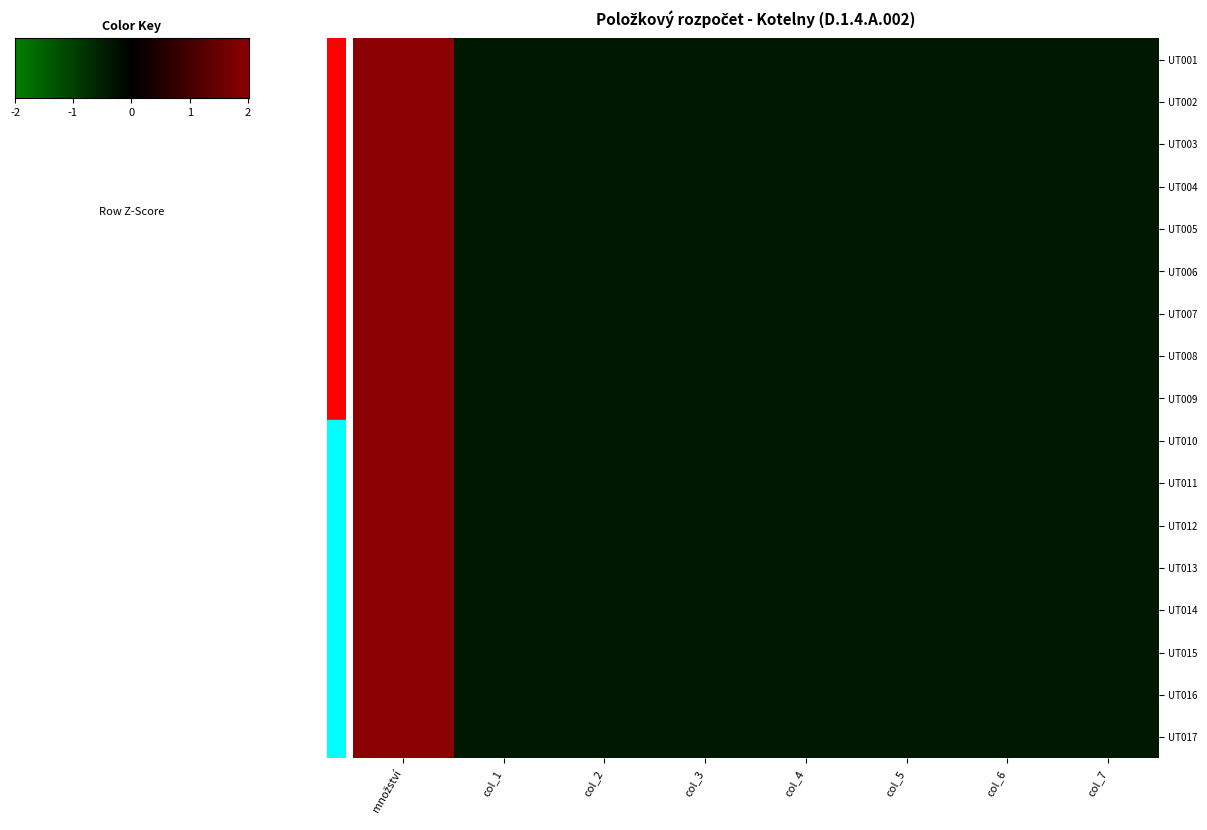

How many positive values does the UT004 series have?

1